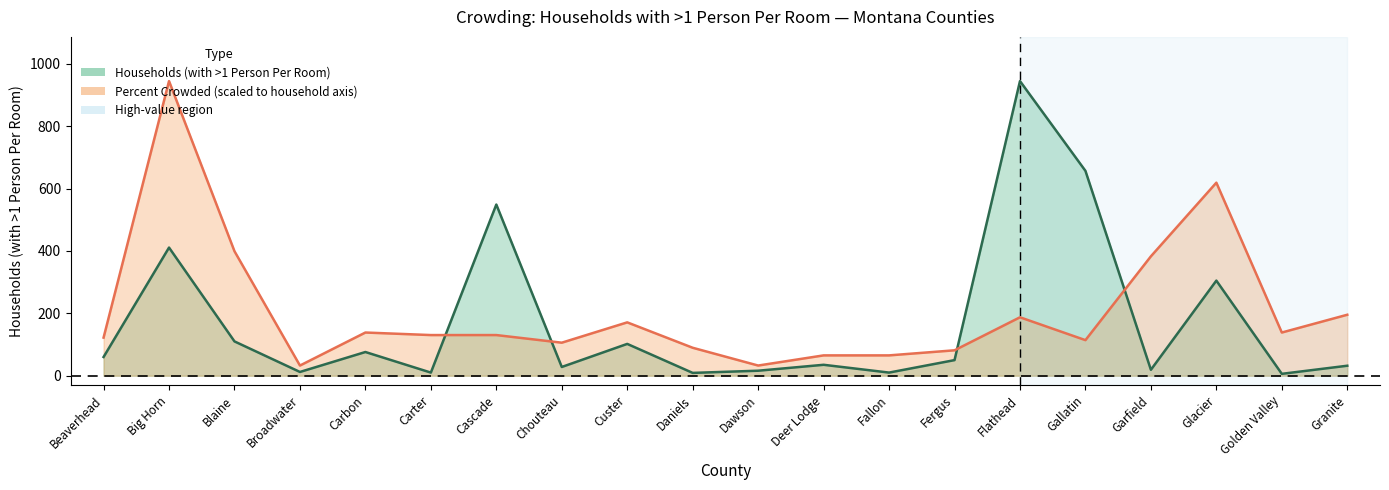

The Households series shows 32.0 at Granite. True or false?

True